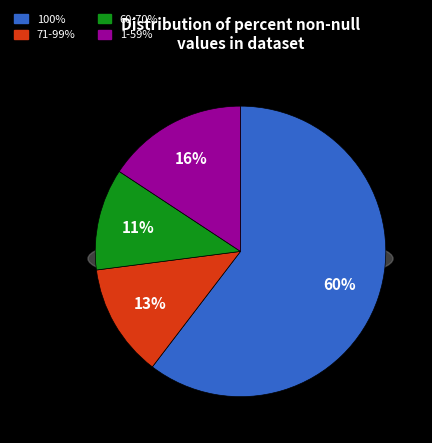

Which has a higher value, 1-59% or 100%?

100%